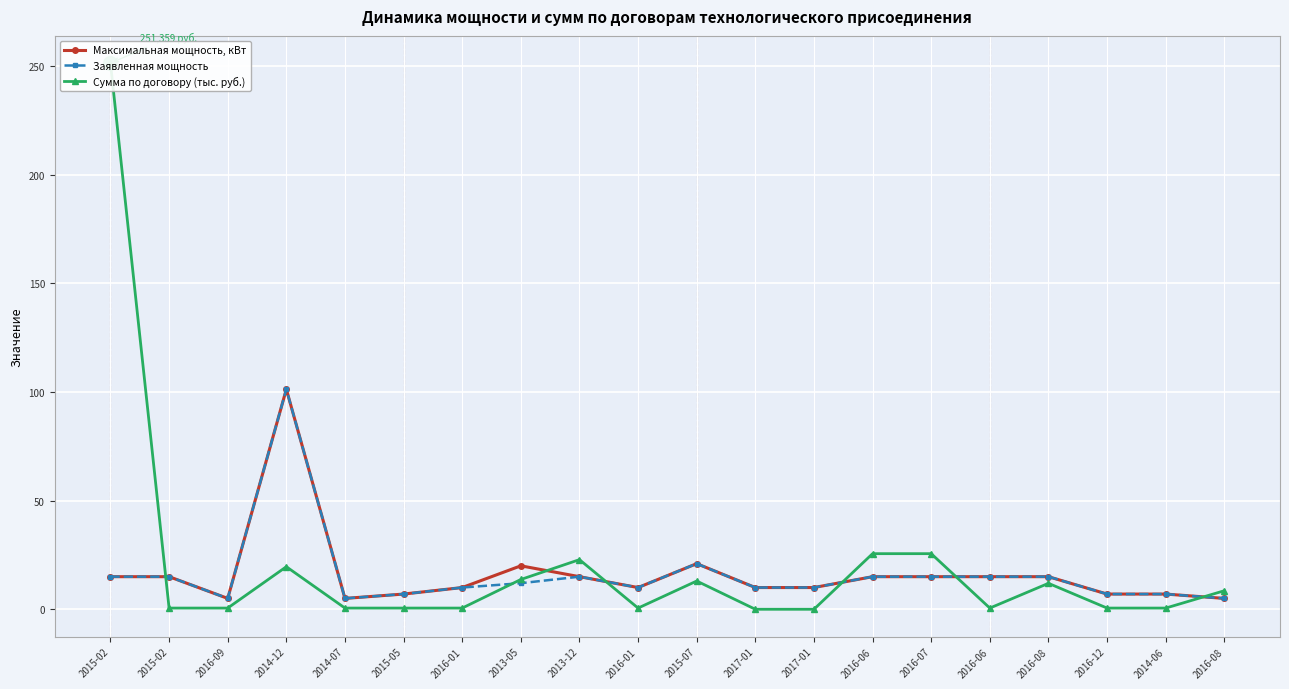

Is the value of Сумма по договору (тыс. руб.) at 2014-06 greater than the value of Заявленная мощность at 2014-07?

No